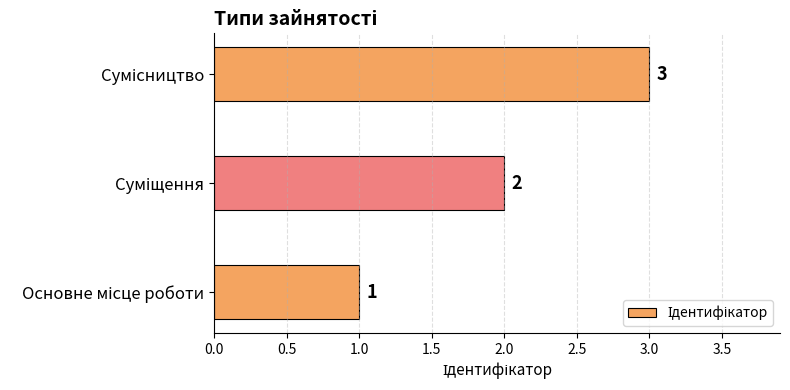

What is the sum of all values?

6